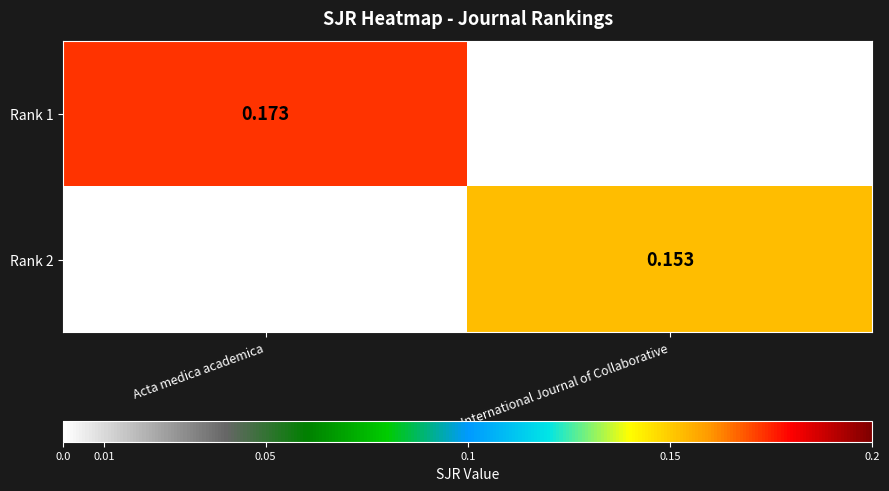

Which category has the highest value in the Rank 1 series?

Acta medica academica